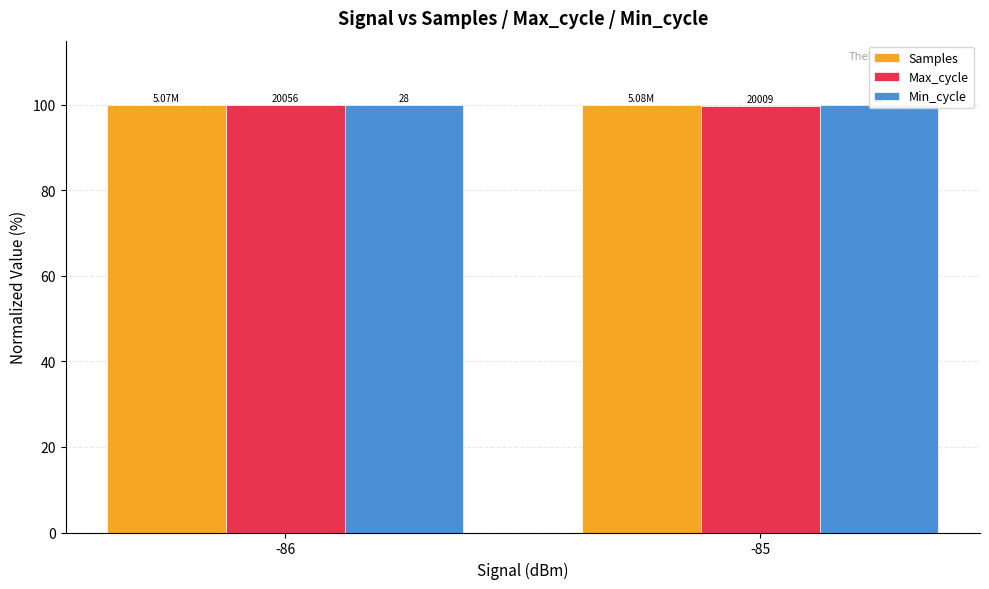

True or false: Min_cycle has a value of 100.0 at -86.

True